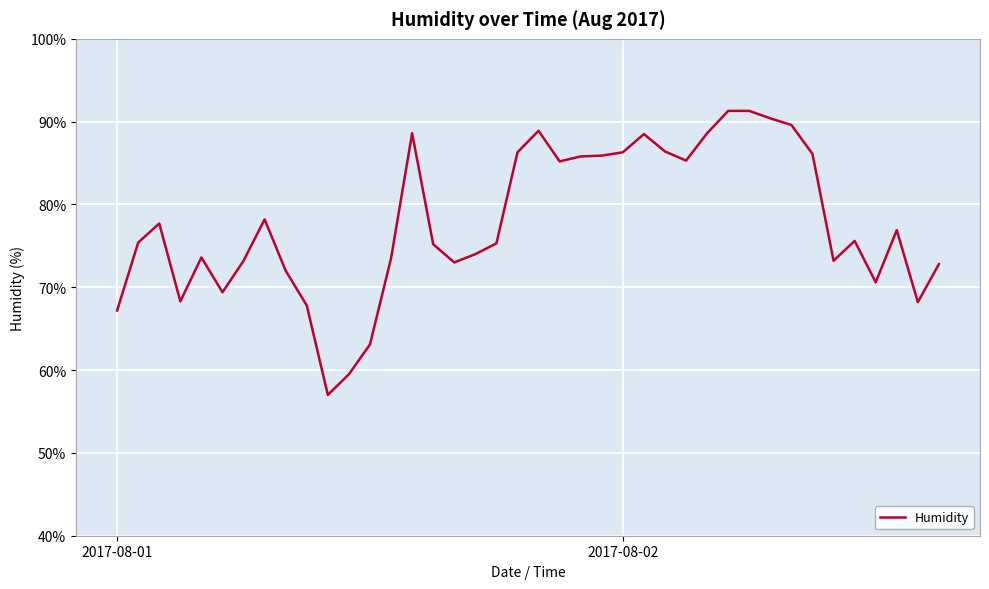

What is the smallest value displayed?

57.0